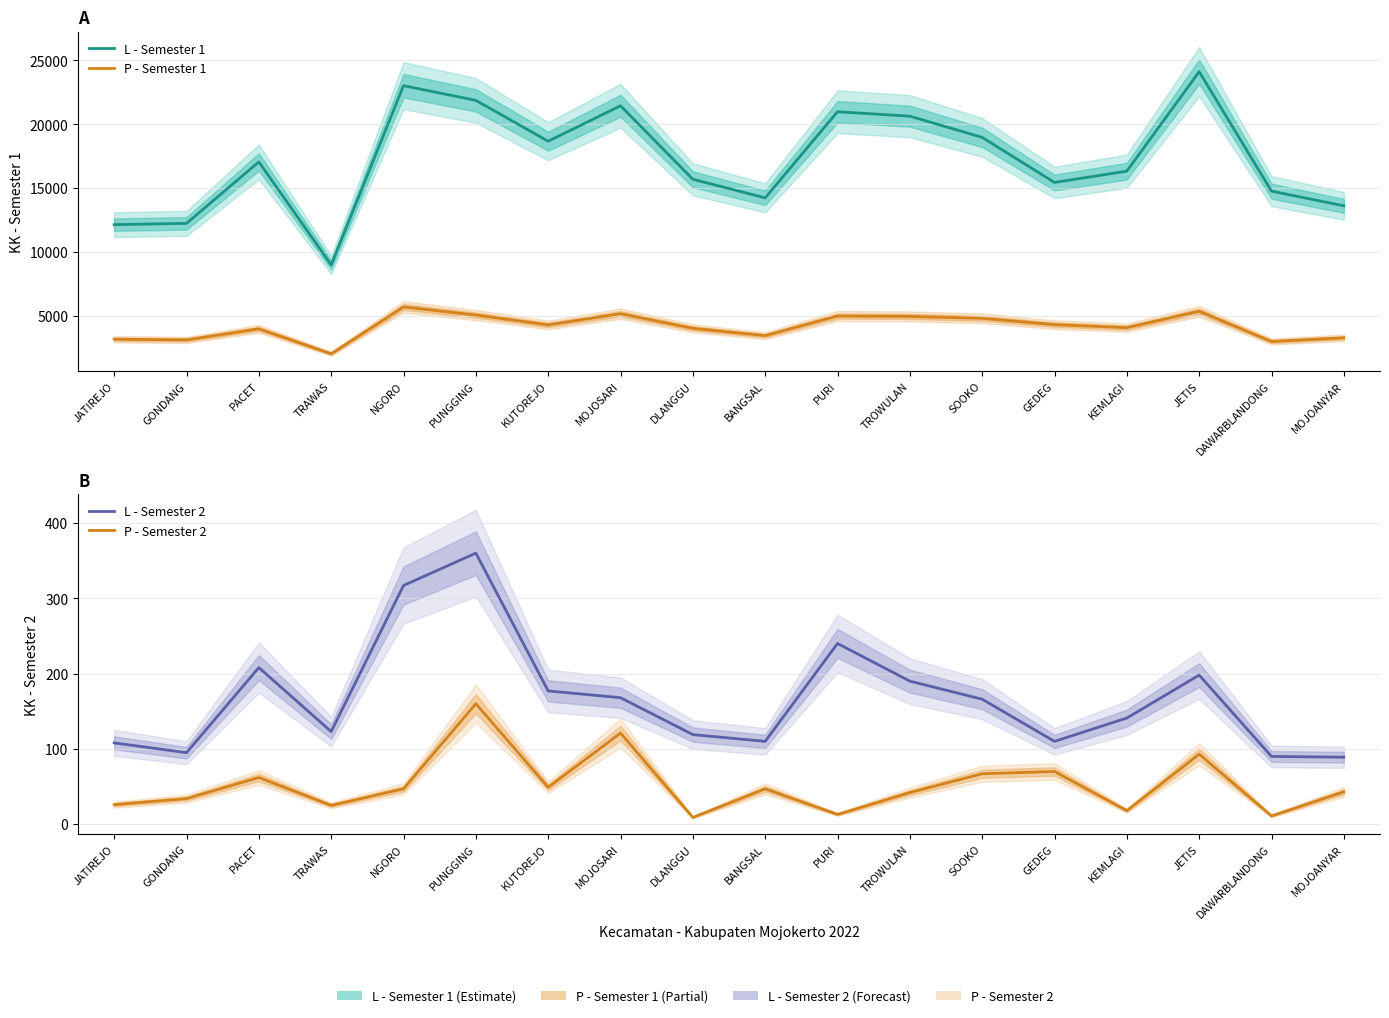

True or false: L - Semester 2 and L - Semester 1 intersect in this chart.

False